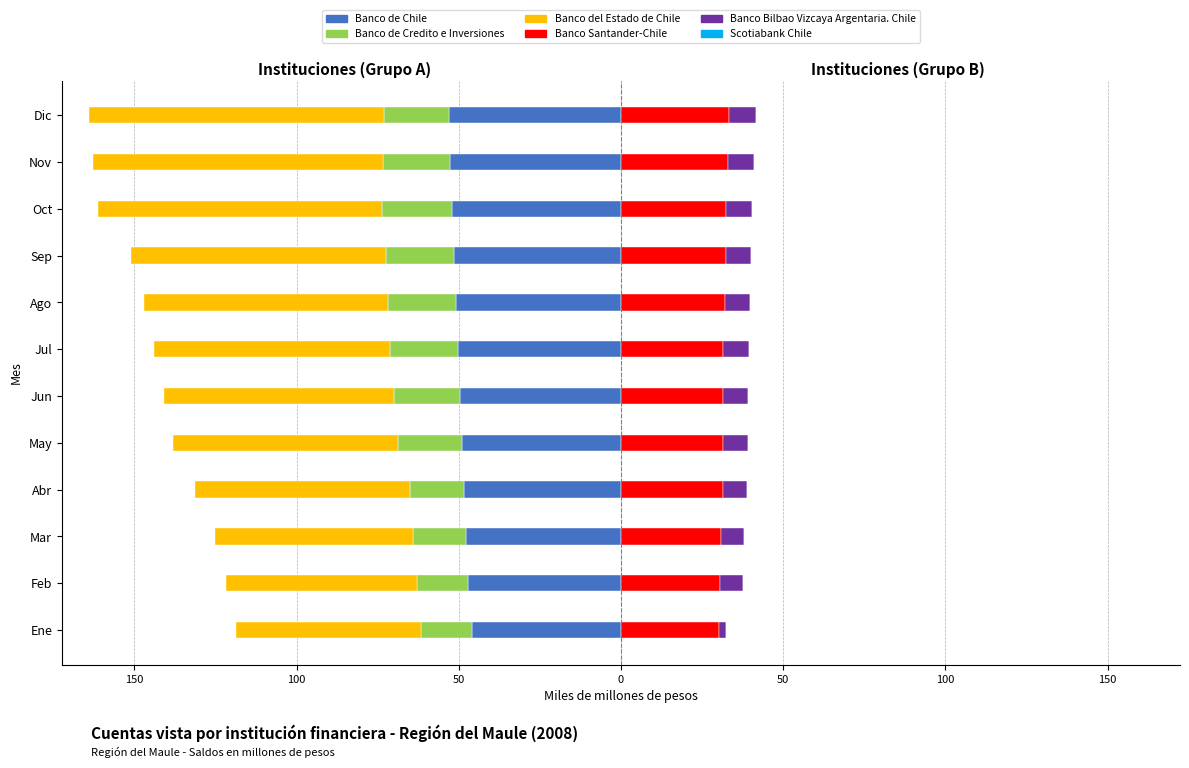

Reading left to right, what are all the values shown in this chart?

Banco de Chile: -46.0	-47.1	-47.9	-48.5	-49.1	-49.6	-50.4	-50.8	-51.4	-52.1	-52.7	-53.1
Banco de Credito e Inversiones: -15.5	-15.7	-16.2	-16.6	-19.7	-20.2	-20.7	-20.9	-21.1	-21.6	-20.7	-20.1
Banco del Estado de Chile: -57.1	-58.9	-61.1	-66.1	-69.3	-71.0	-73.0	-75.1	-78.4	-87.7	-89.3	-91.0
Banco Santander-Chile: 30.2	30.7	31.0	31.4	31.4	31.5	31.6	32.0	32.4	32.5	32.9	33.2
Banco Bilbao Vizcaya Argentaria. Chile: 2.2	6.8	6.9	7.6	7.7	7.7	7.8	7.8	7.9	7.9	8.0	8.4
Scotiabank Chile: 0.0	0.0	0.0	0.0	0.0	0.0	0.0	0.0	0.0	0.0	0.0	0.0